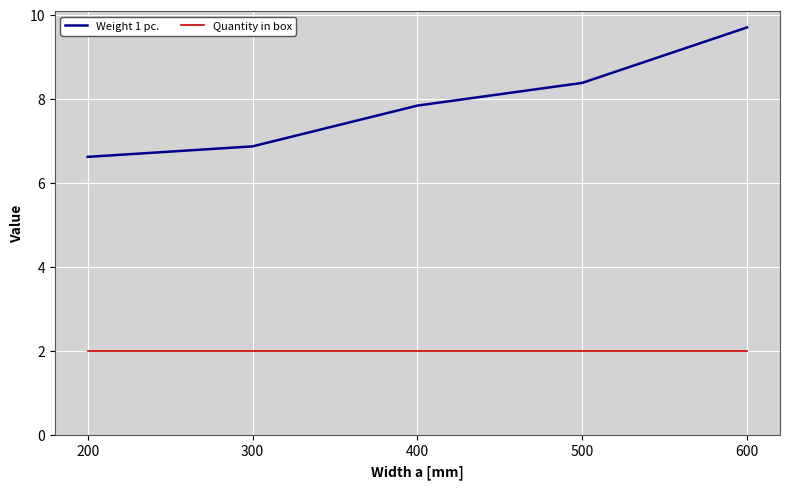

Rank the series by their maximum value, from highest to lowest.

Weight 1 pc., Quantity in box